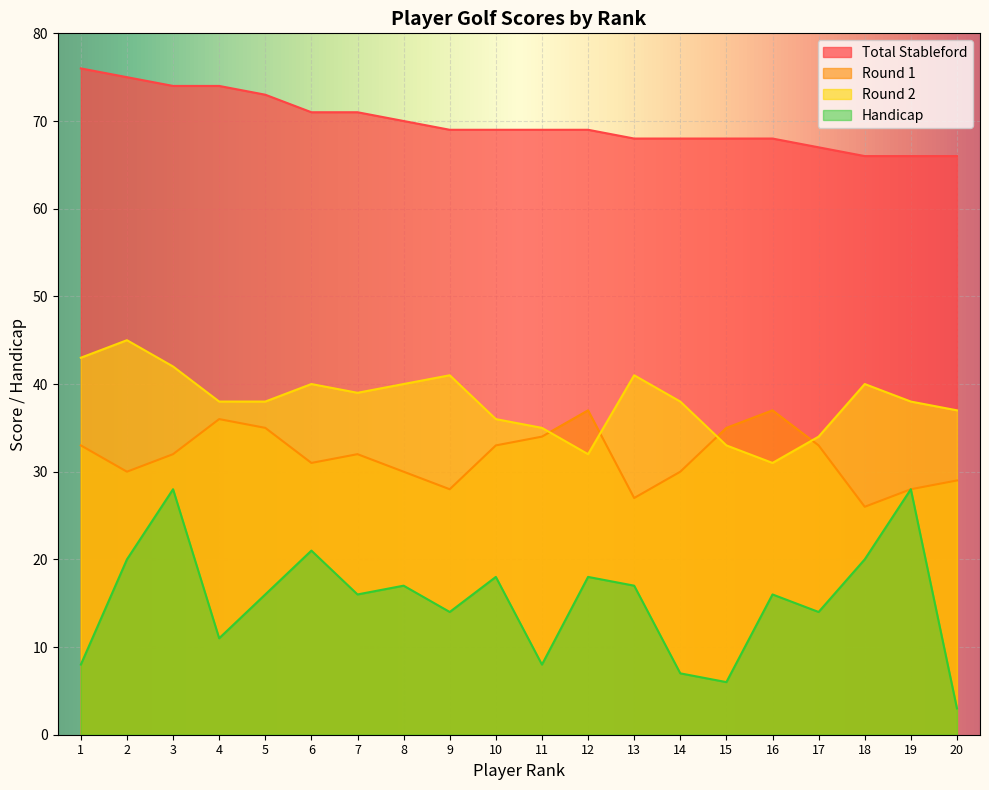

Does the chart display data point markers on the line(s)?

No